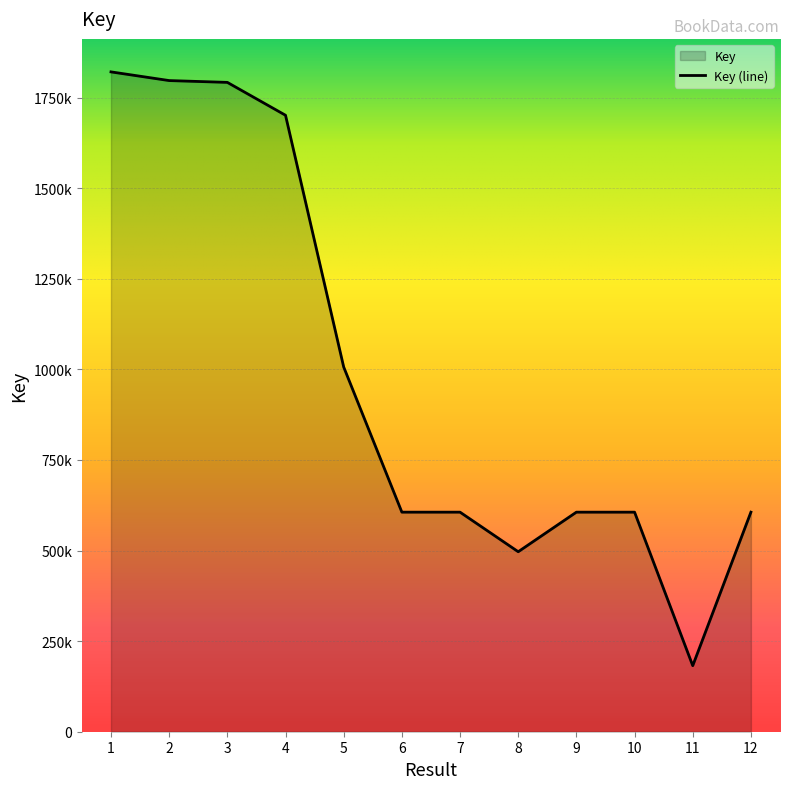

True or false: the data has more than 1 interior local peaks.

False